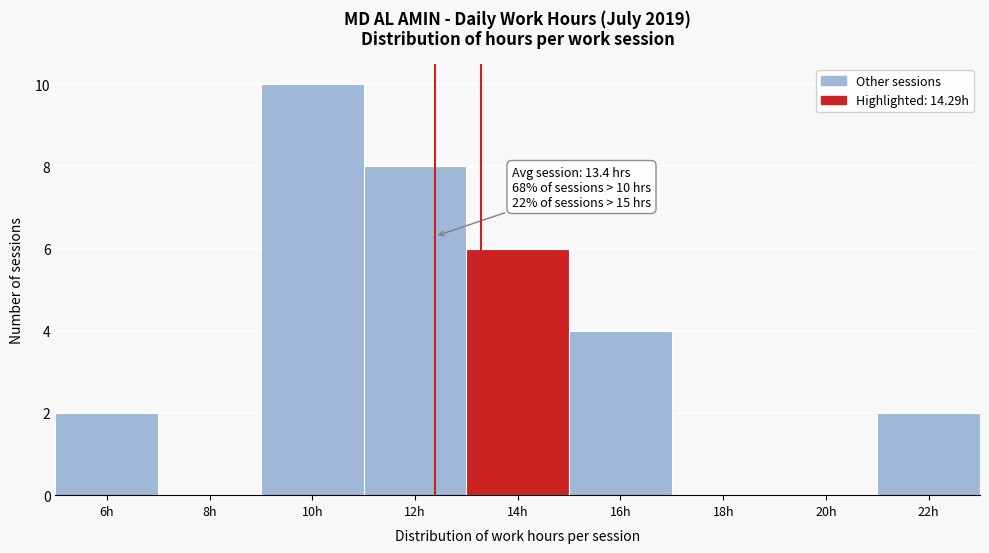

Reading right to left, list all the values displayed in this chart.

22h=2	20h=0	18h=0	16h=4	14h=6	12h=8	10h=10	8h=0	6h=2